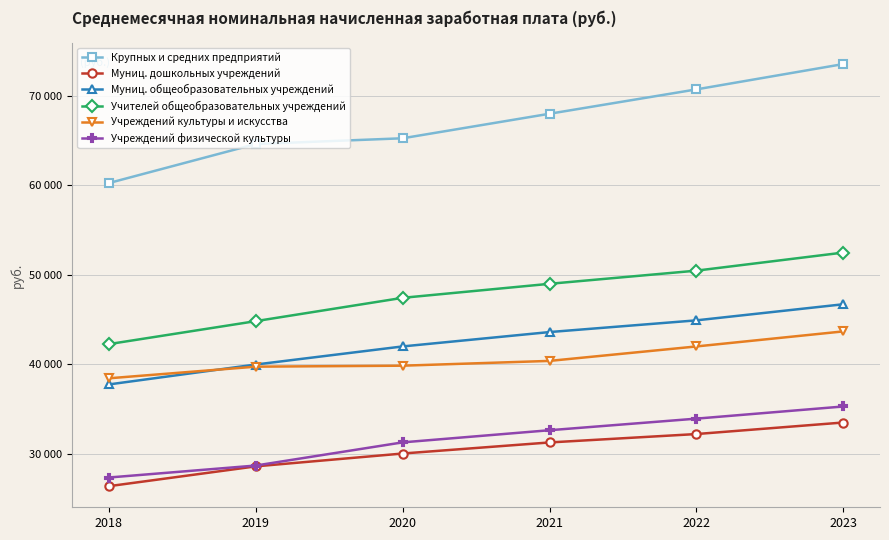

True or false: Муниц. дошкольных учреждений and Крупных и средних предприятий cross at least once.

False